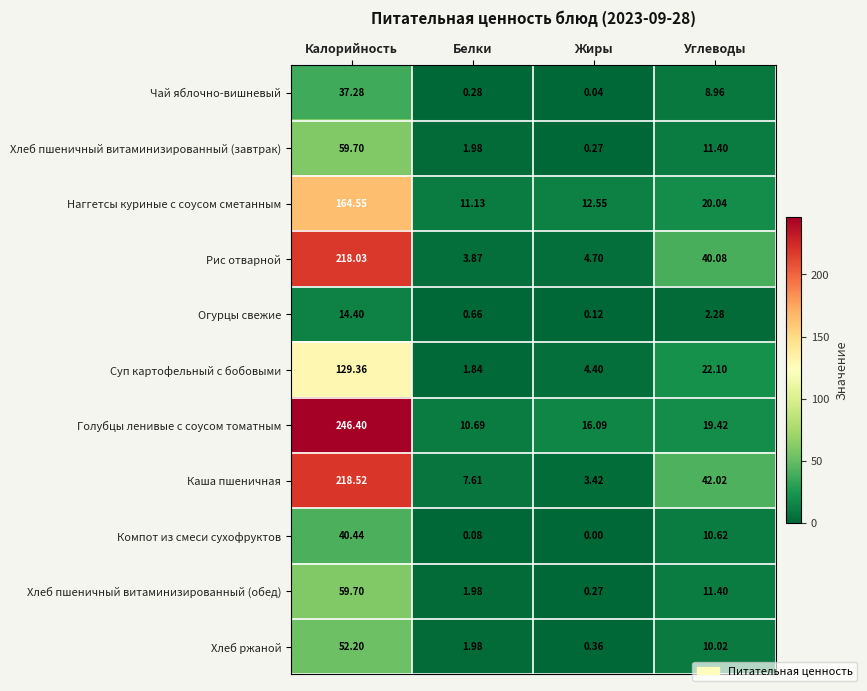

List the labels in order of Голубцы ленивые с соусом томатным value, largest first.

Калорийность, Углеводы, Жиры, Белки